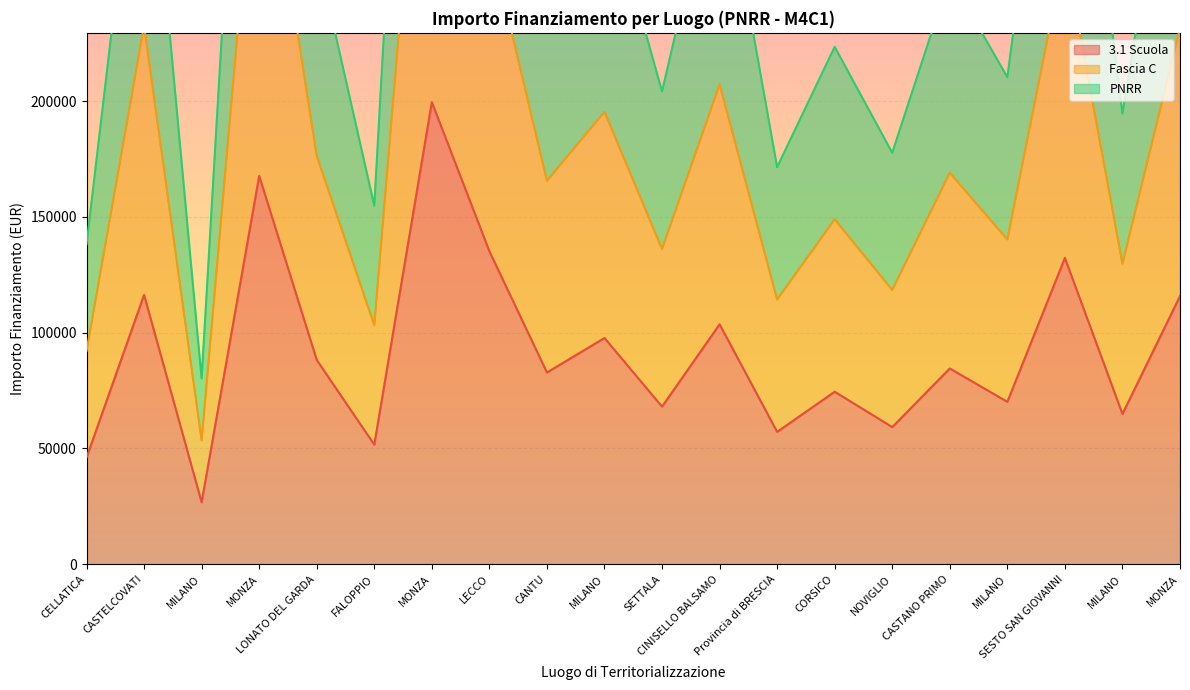

List the series in order of their peak value, lowest first.

3.1 Scuola, Fascia C, PNRR